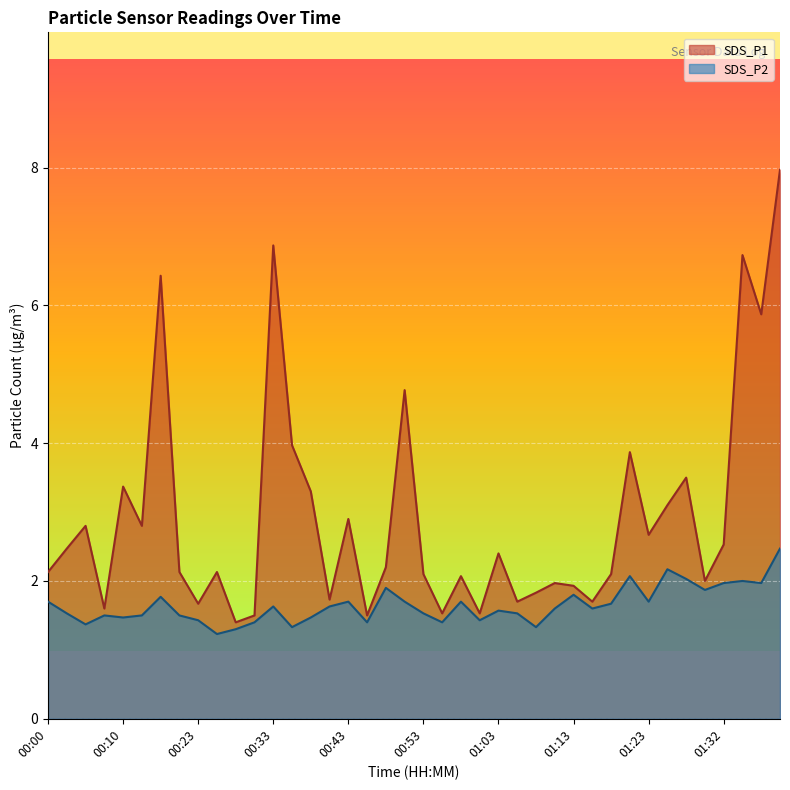

At 00:43, list the series in order from smallest to largest.

SDS_P2, SDS_P1